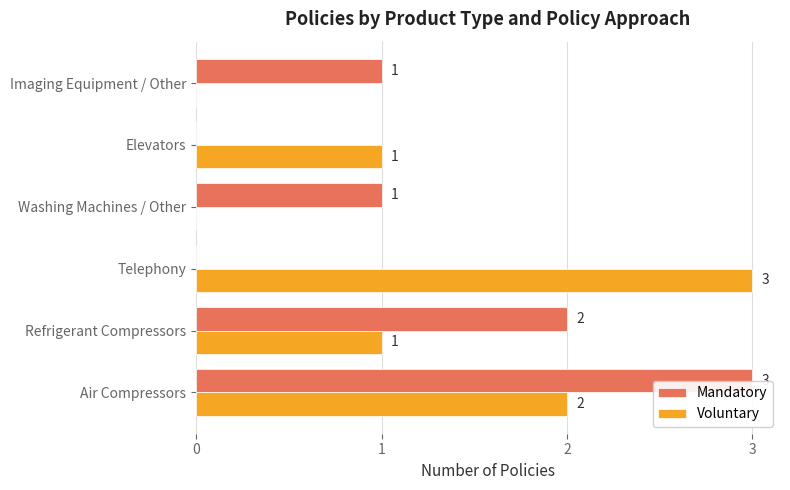

Between Telephony and Washing Machines / Other, which series saw the biggest shift?

Voluntary